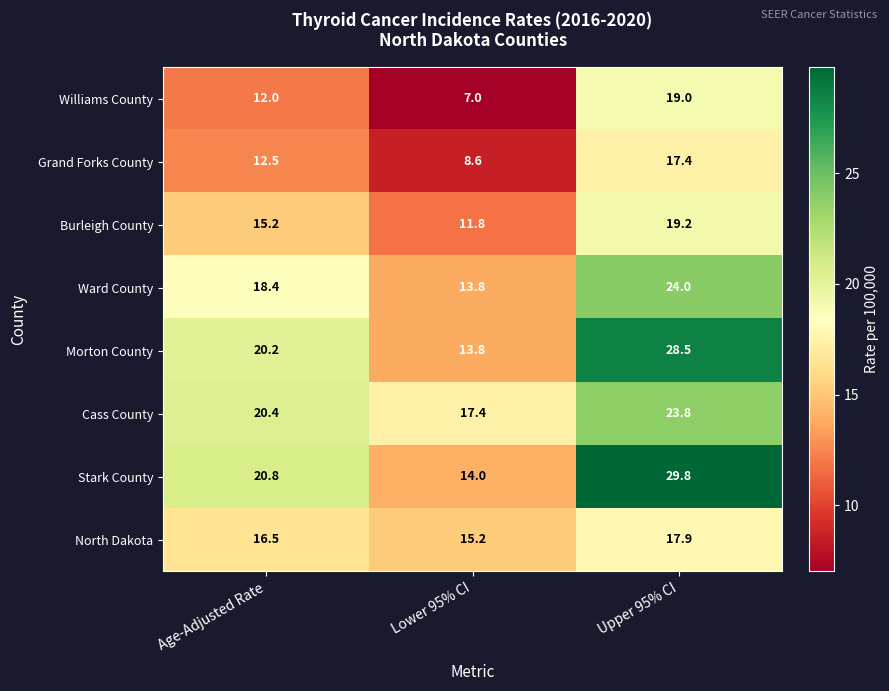

Reading left to right, what are all the values shown in this chart?

Williams County: 12.0	7.0	19.0
Grand Forks County: 12.5	8.6	17.4
Burleigh County: 15.2	11.8	19.2
Ward County: 18.4	13.8	24.0
Morton County: 20.2	13.8	28.5
Cass County: 20.4	17.4	23.8
Stark County: 20.8	14.0	29.8
North Dakota: 16.5	15.2	17.9